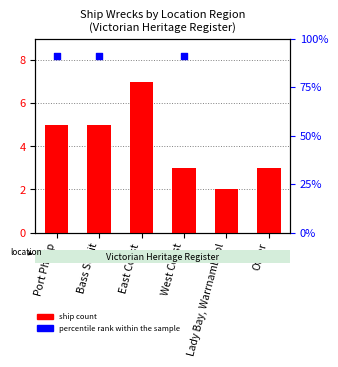

Approximately how many times larger is the value at East Coast compared to Other?

2.3